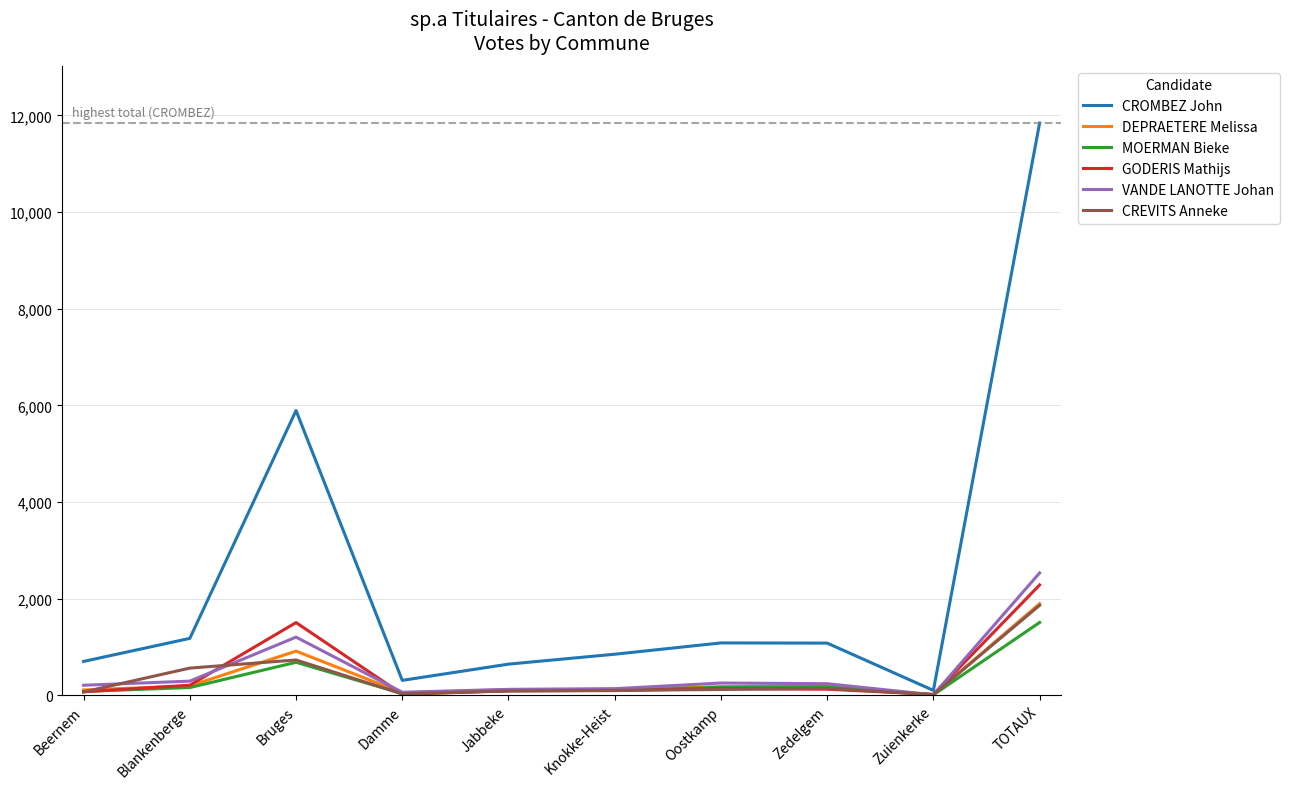

Which series has the widest spread of values?

CROMBEZ John